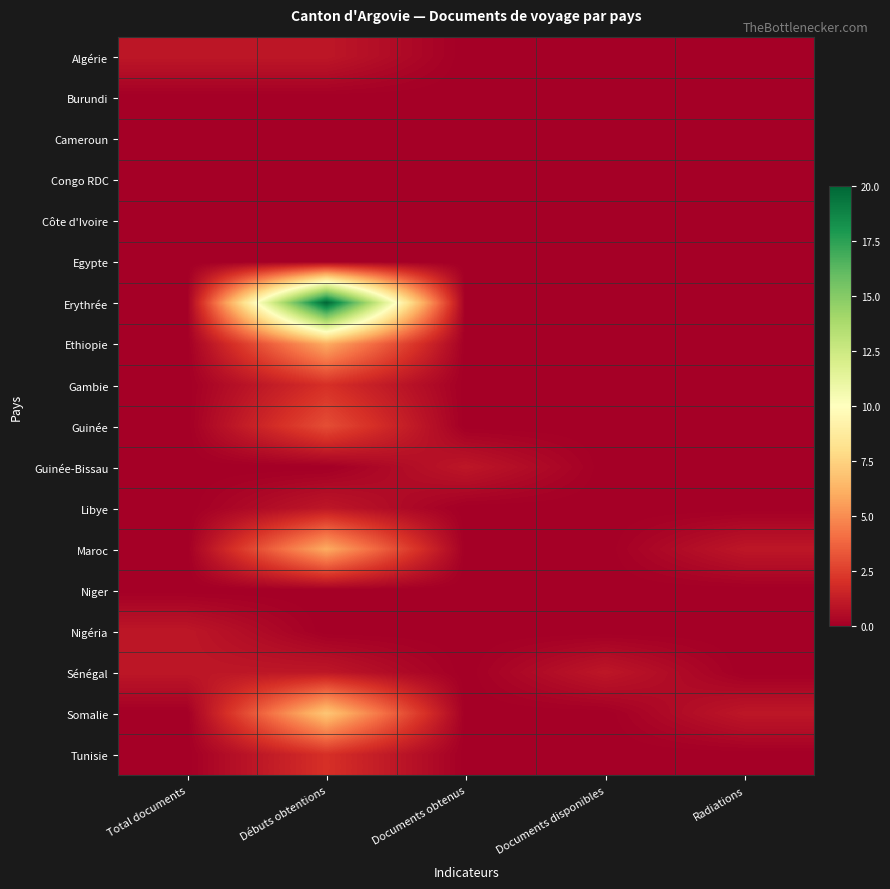

Rank the series by their maximum value, from highest to lowest.

Erythrée, Somalie, Ethiopie, Maroc, Guinée, Gambie, Tunisie, Algérie, Guinée-Bissau, Libye, Nigéria, Sénégal, Burundi, Cameroun, Congo RDC, Côte d'Ivoire, Egypte, Niger